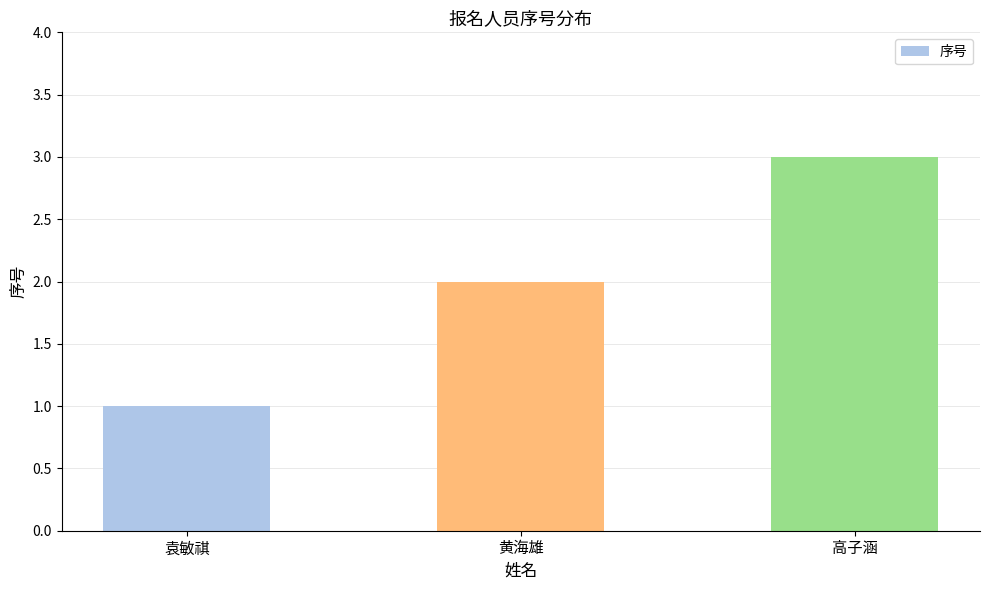

Approximately how many times larger is the value at 高子涵 compared to 黄海雄?

1.5